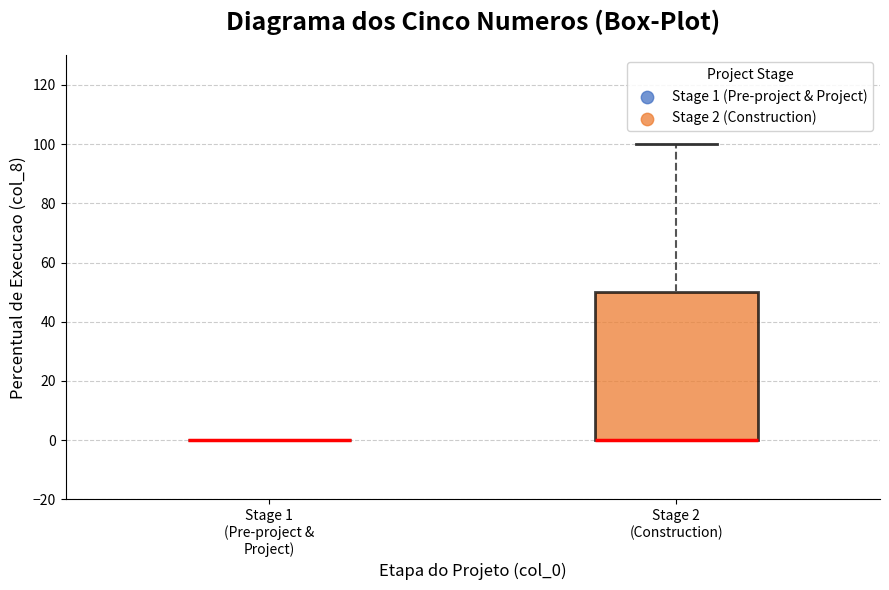

Reading left to right, transcribe this box plot: for each box, give where its median line is, the range the box spans, and where its two whiskers end, as read against the y-axis. The values are not printed on the chart, so give them approximately, as read against the axis.

Stage 1 (Pre-project & Project): box collapsed to a line at 0, whiskers 0 to 0
Stage 2 (Construction): median 0 (drawn on the box's lower edge), box 0 to 50, whiskers 0 to 100